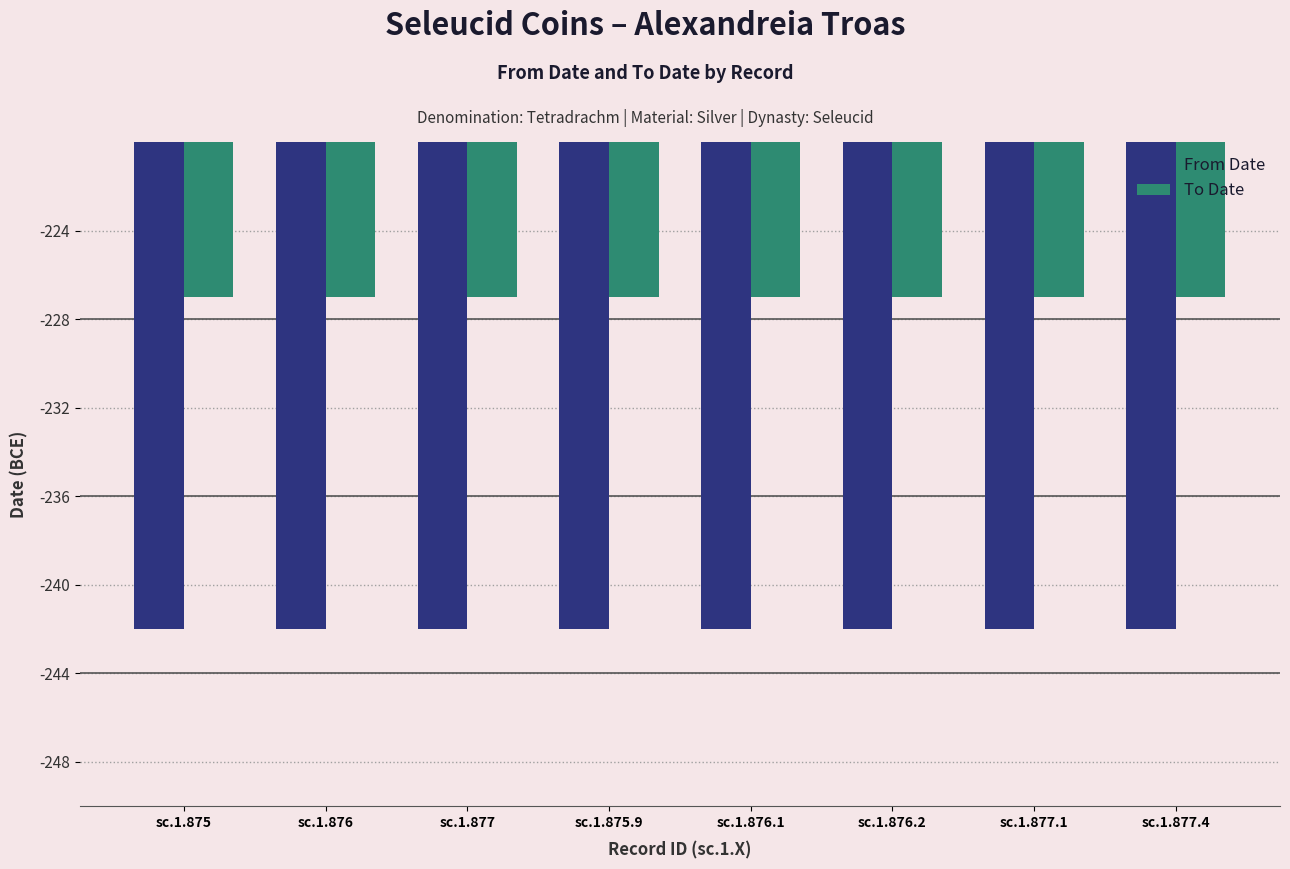

What is the value of the To Date bar at the 5th from the left?

-227